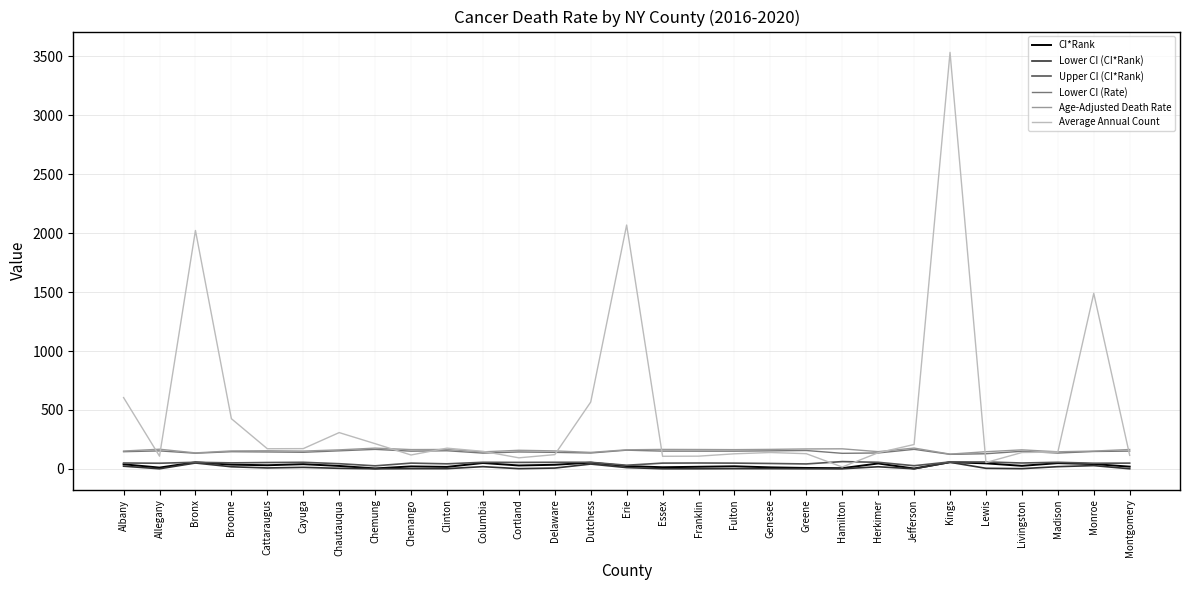

Which series has the widest spread of values?

Average Annual Count